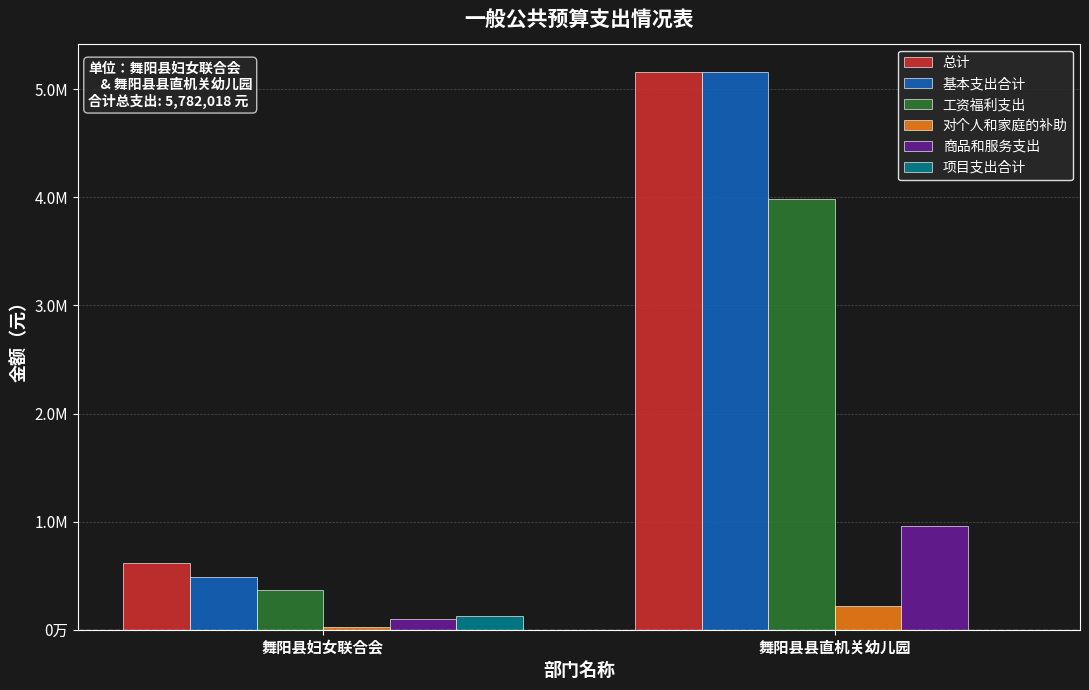

List the series in order of their peak value, highest first.

总计, 基本支出合计, 工资福利支出, 商品和服务支出, 对个人和家庭的补助, 项目支出合计